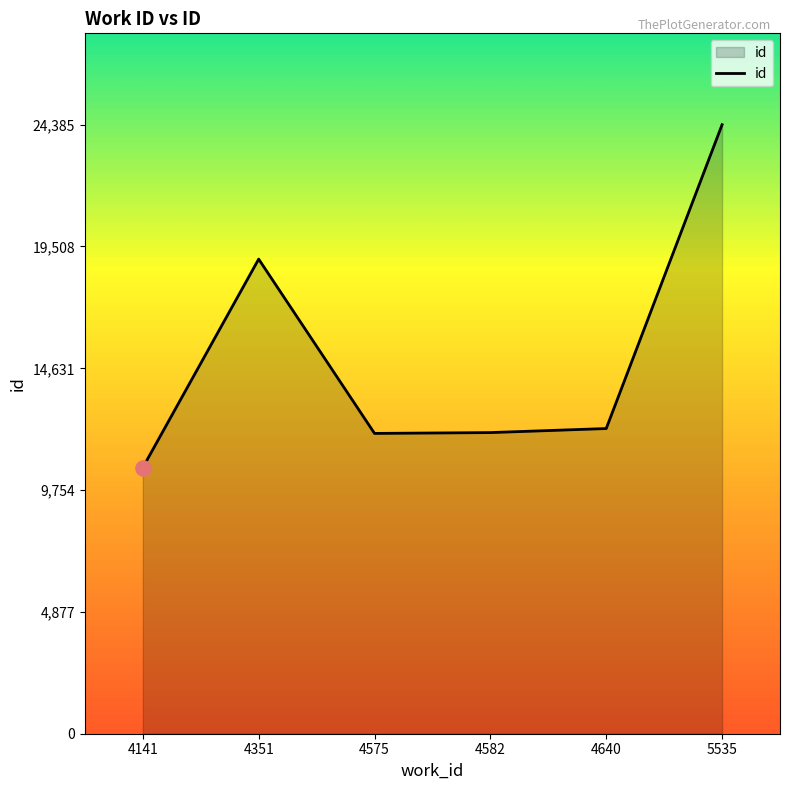

What is the change in value from 4582 to 4640?

+162